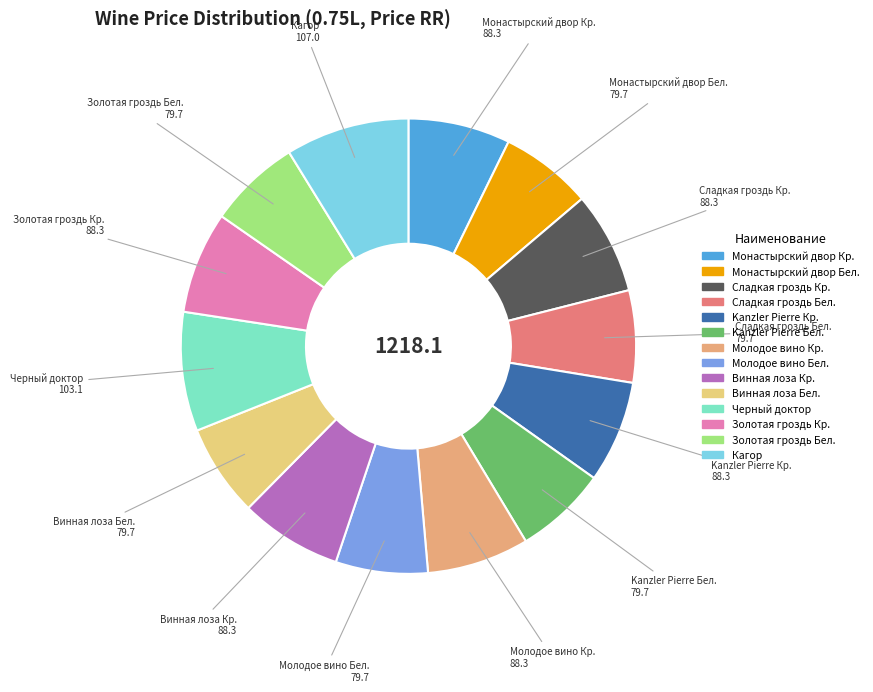

How many slices are in this pie chart?

14